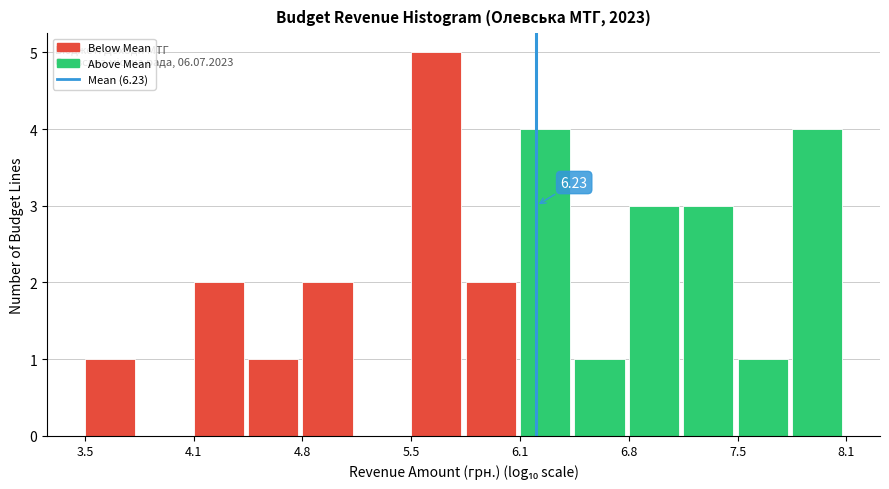

Read against the x-axis, roughly where is the centre of the tallest bar?

5.6